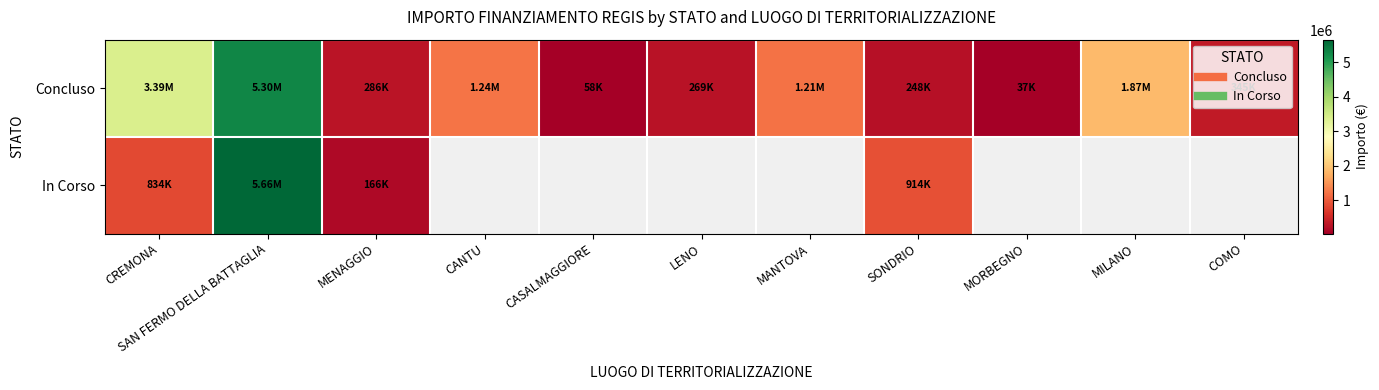

At which category is the sum across all series the highest?

SAN FERMO DELLA BATTAGLIA